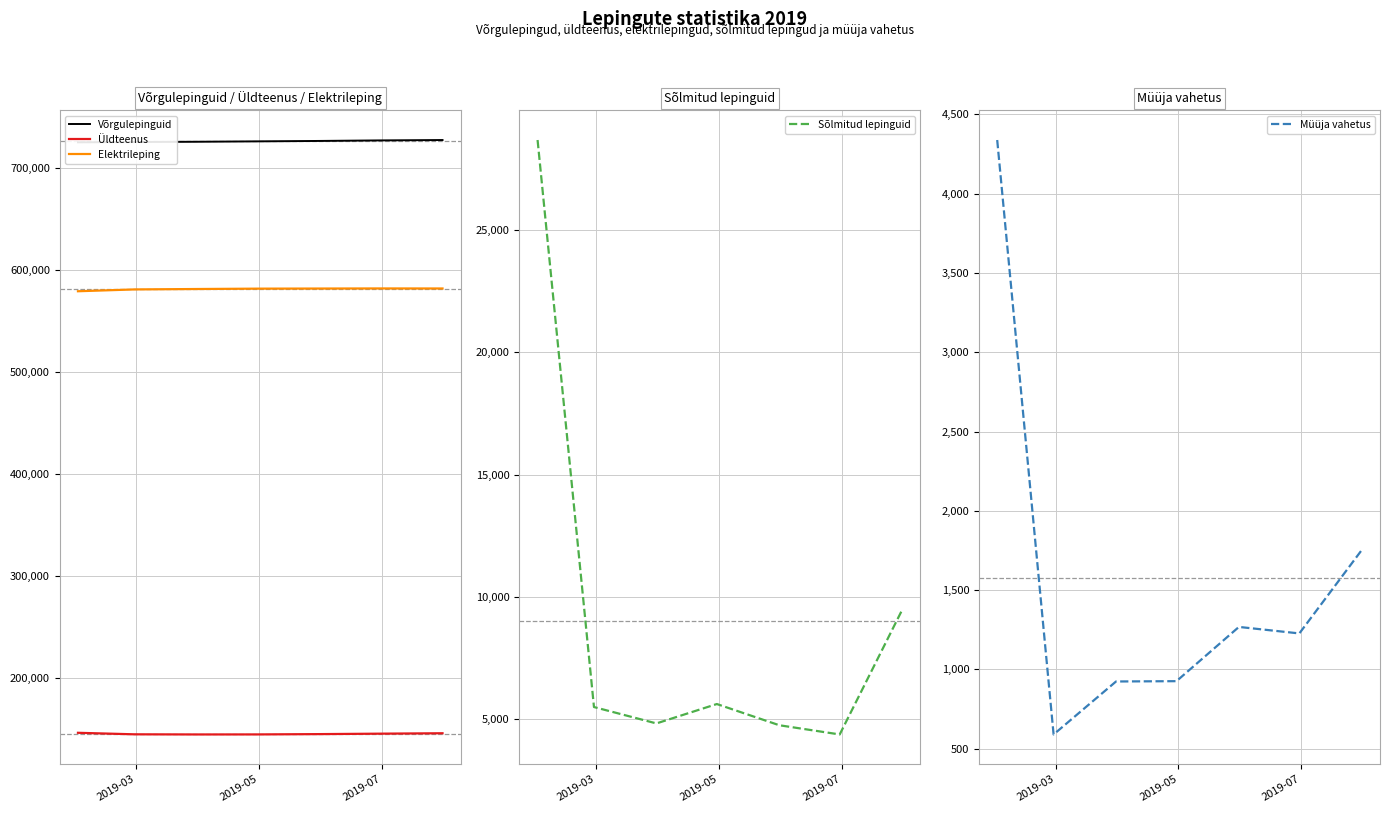

What is the highest value of the Elektrileping series?

582207